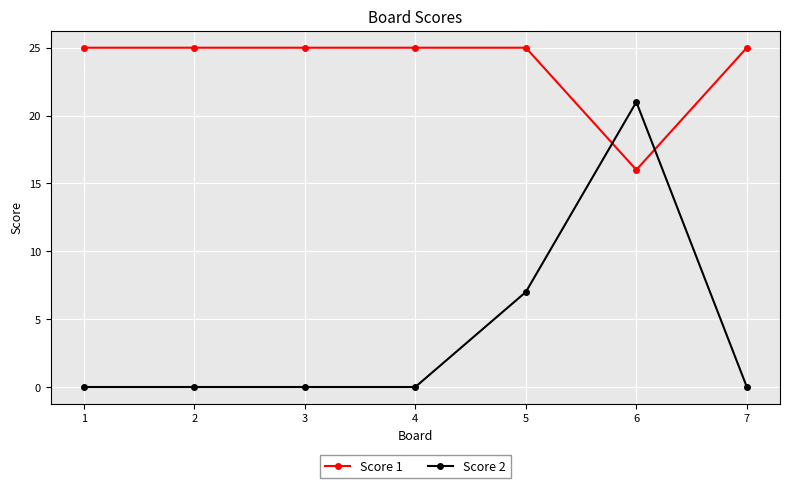

Reading left to right, what are all the values shown in this chart?

Score 1: 1=25	2=25	3=25	4=25	5=25	6=16	7=25
Score 2: 1=0	2=0	3=0	4=0	5=7	6=21	7=0